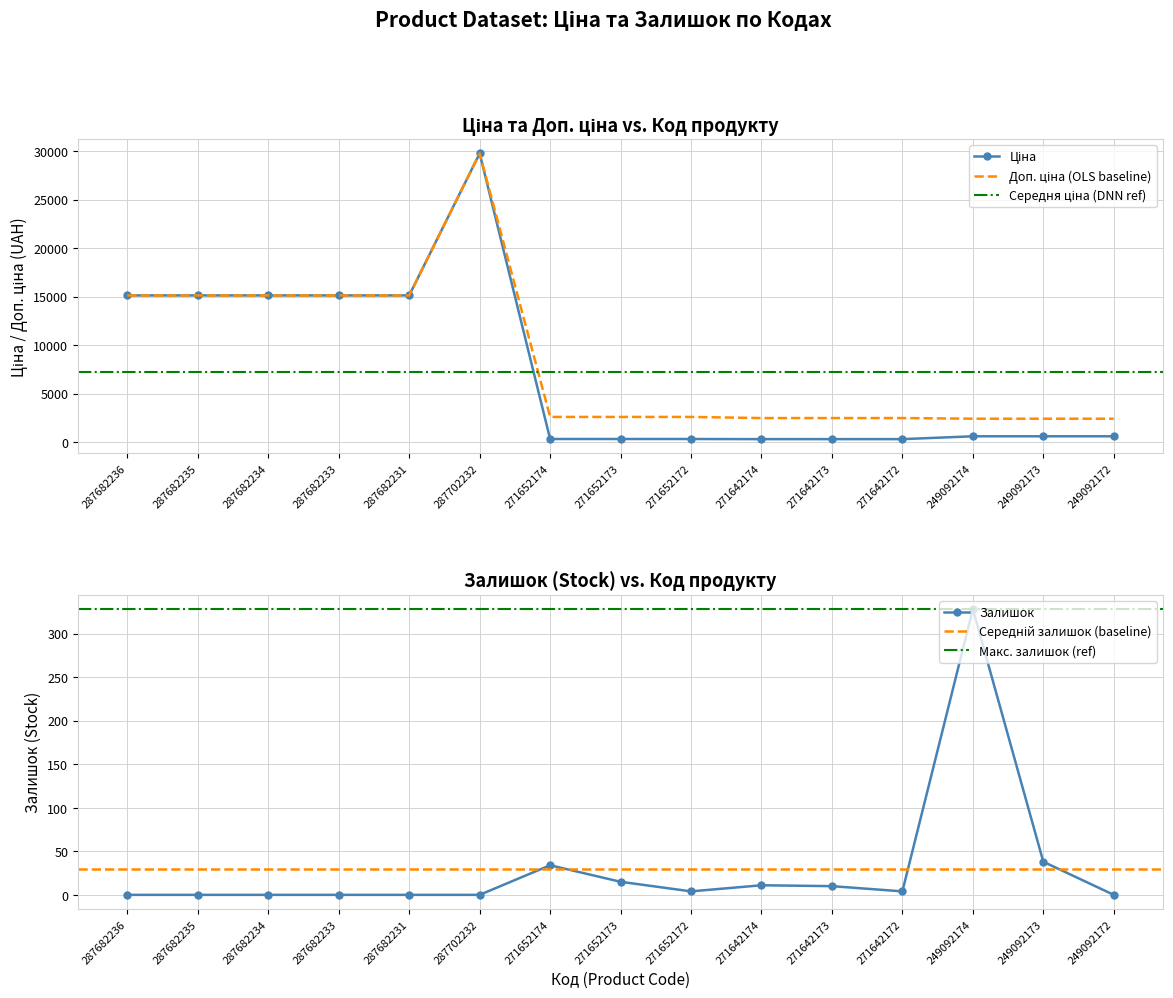

True or false: Ціна and Залишок intersect in this chart.

False